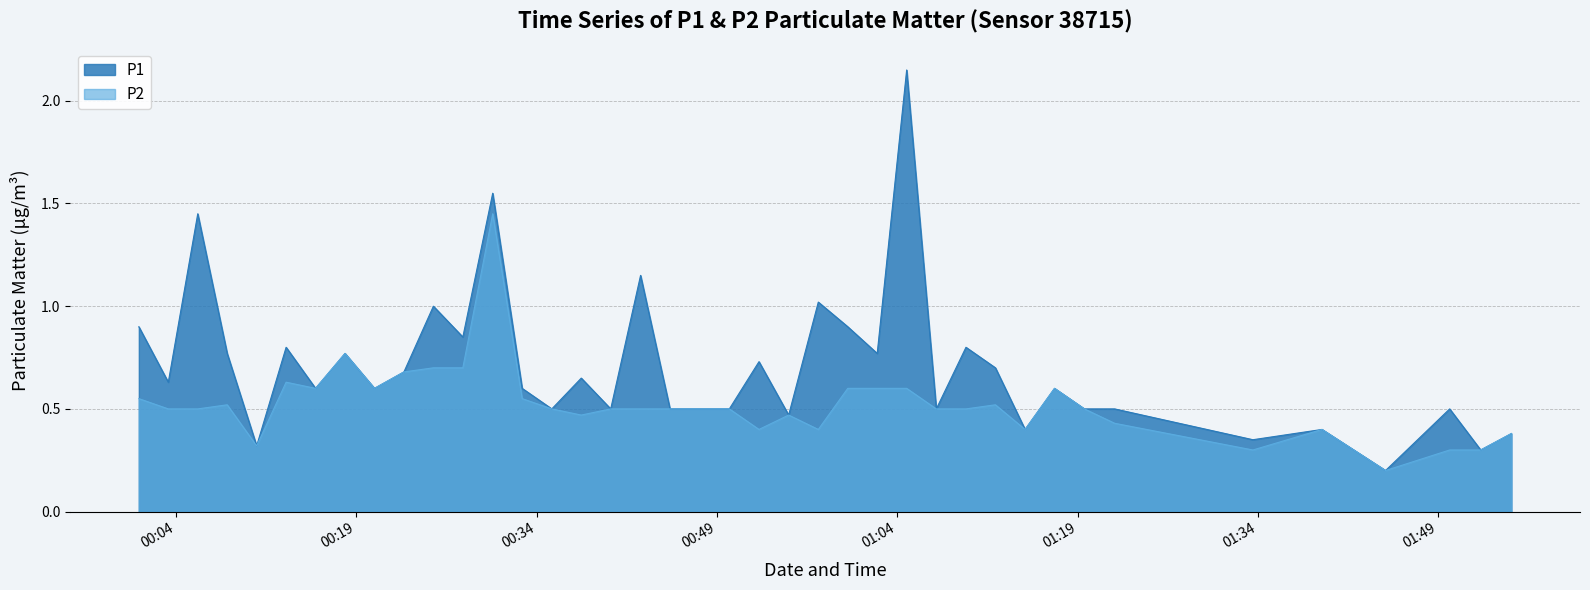

Rank the series by their maximum value, from highest to lowest.

P1, P2